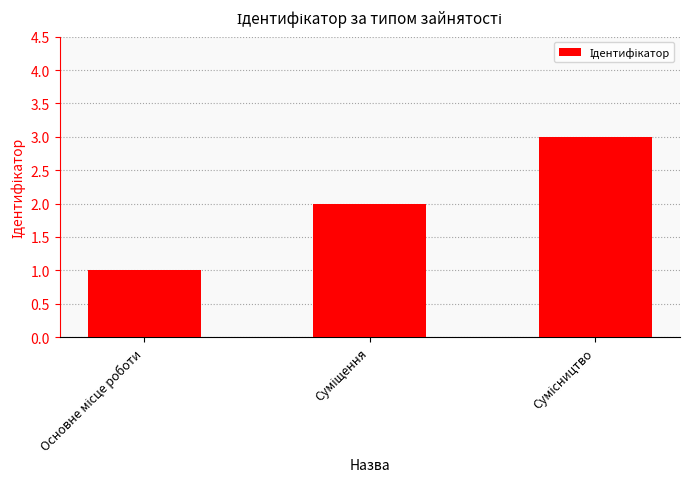

What is the greatest value displayed?

3